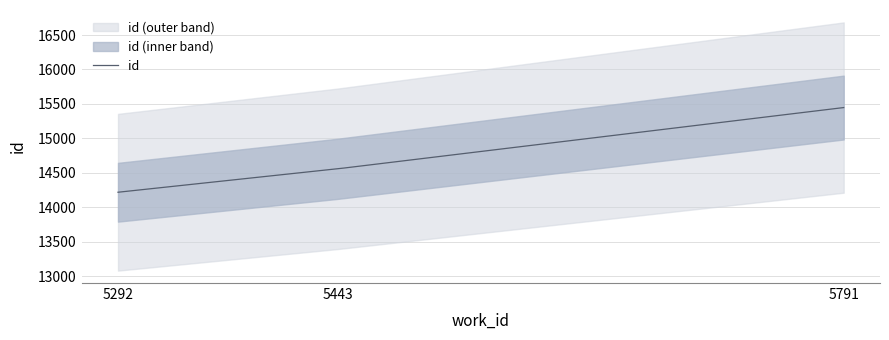

List the labels in order of value, largest first.

5791, 5443, 5292